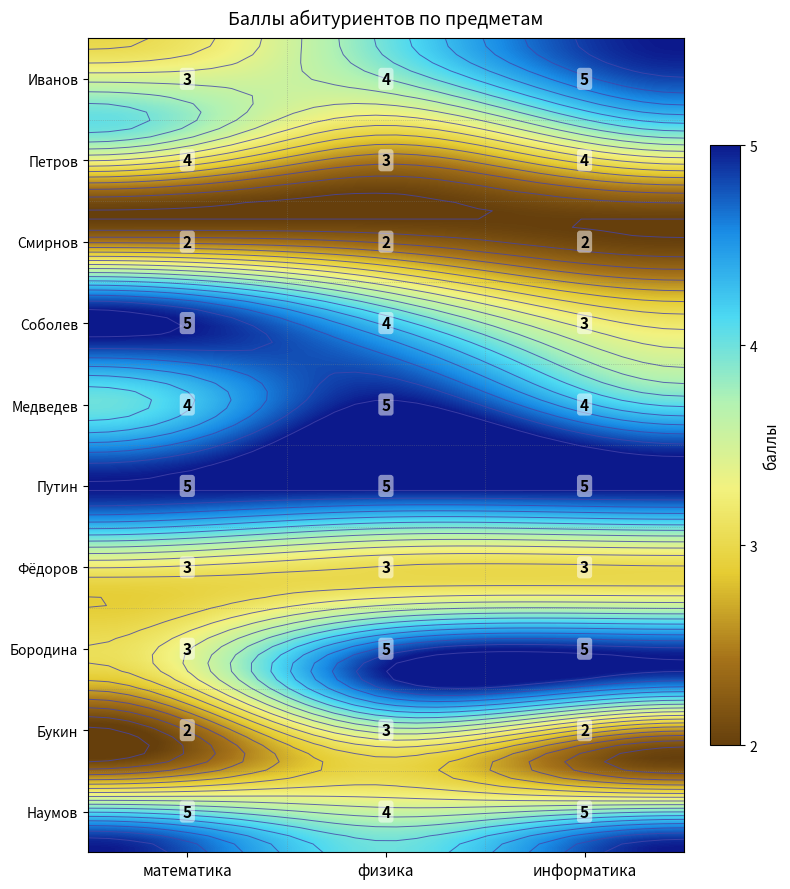

What is the difference between the highest and lowest values at информатика?

3